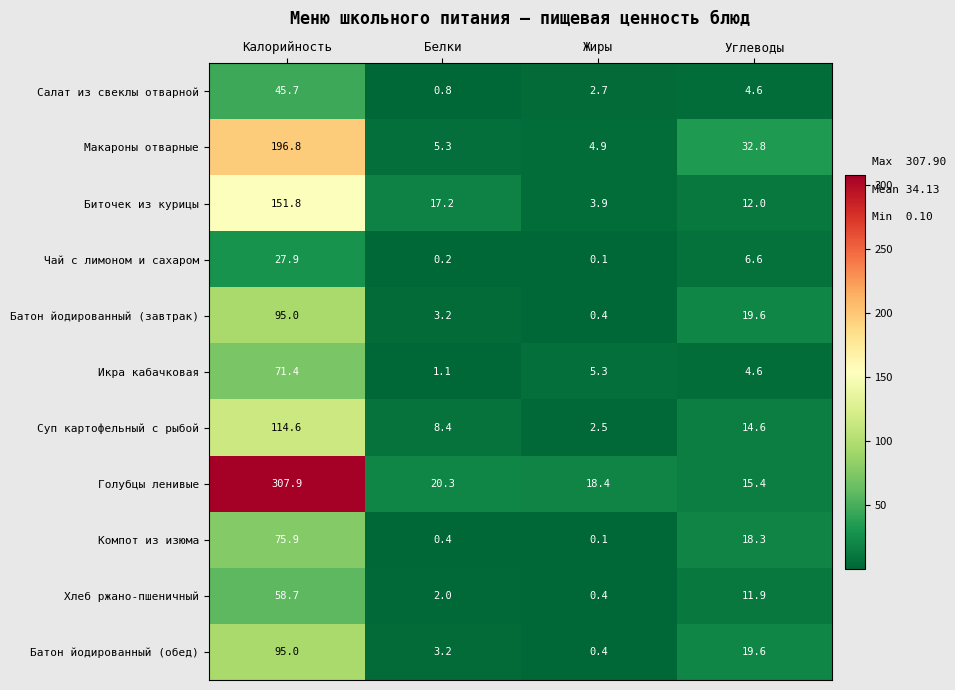

What is the sum of all Батон йодированный (завтрак) values?

118.2